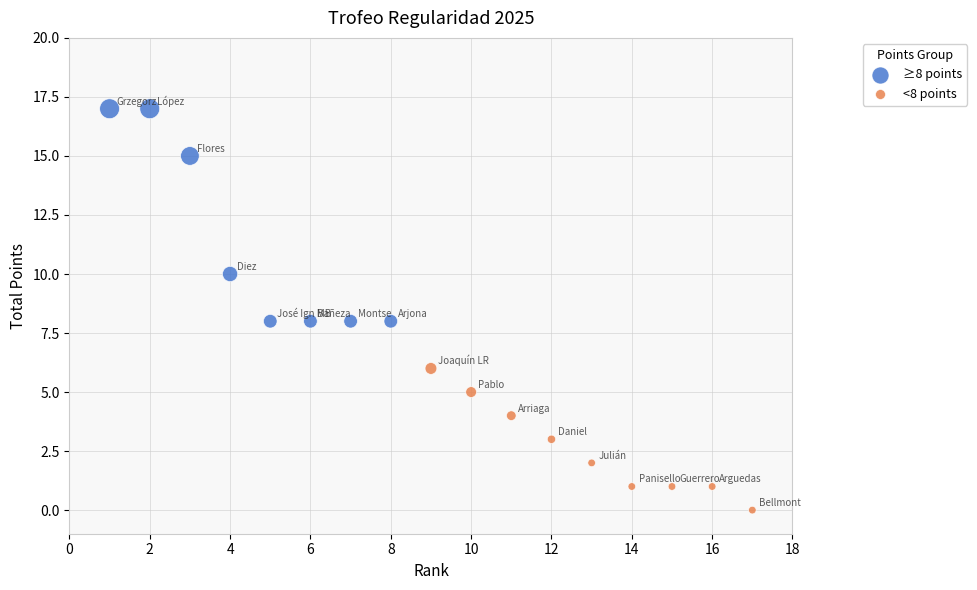

Which series has the widest spread of Y values?

≥8 points